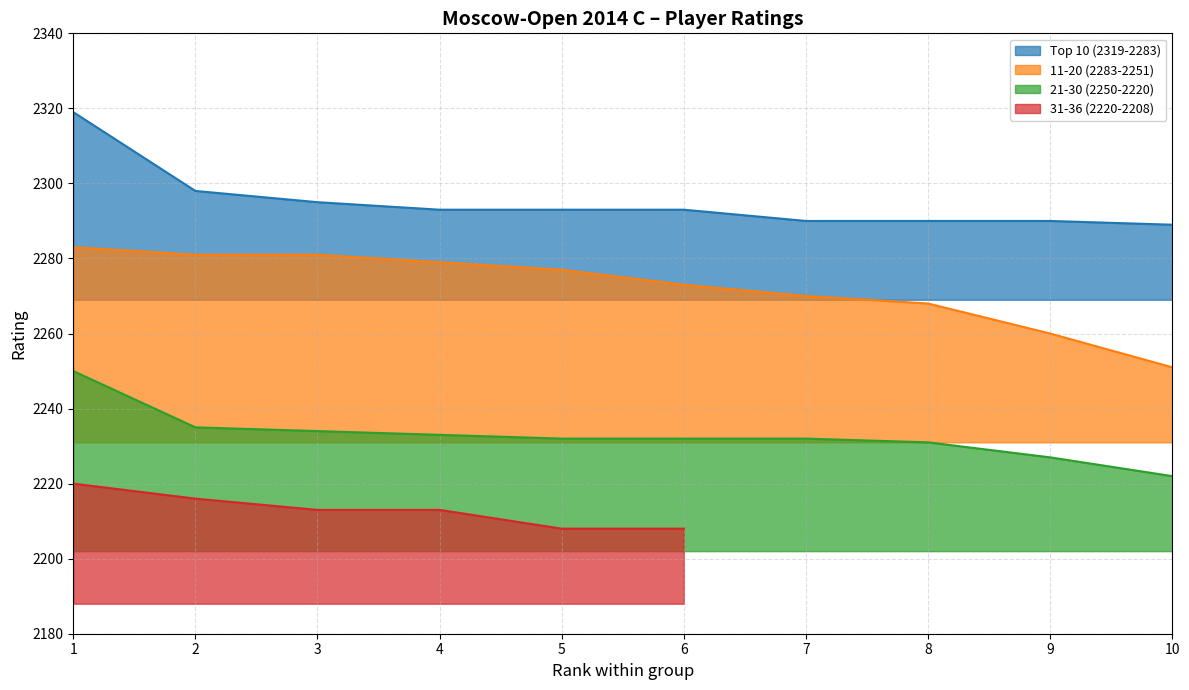

True or false: Top 10 (2319-2283) and 11-20 (2283-2251) intersect in this chart.

False